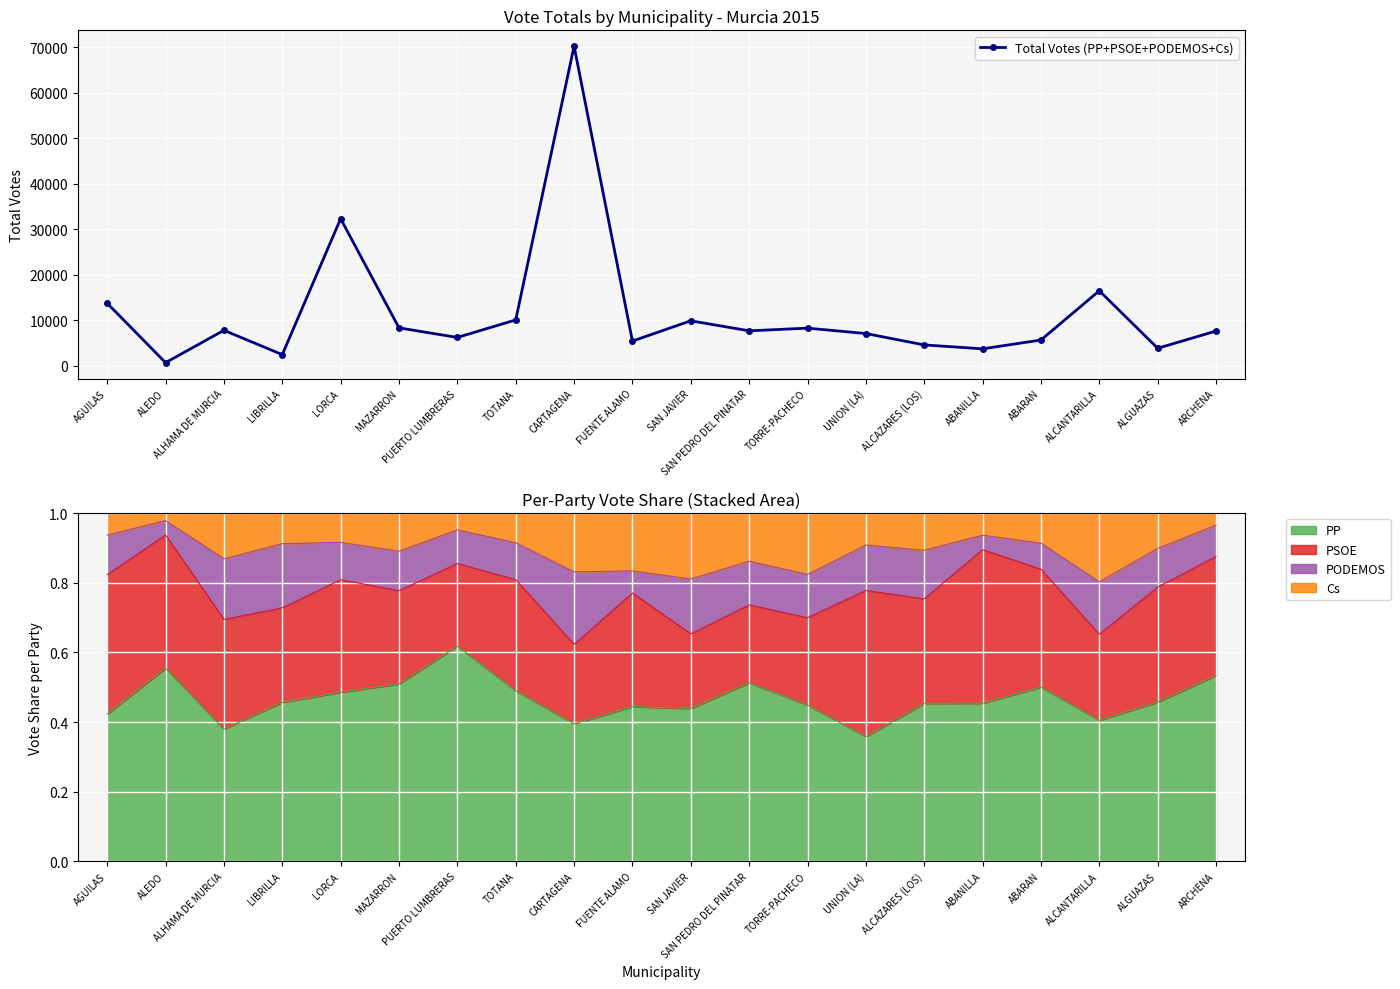

At which category does Total Votes (PP+PSOE+PODEMOS+Cs) reach its first local valley?

ALEDO